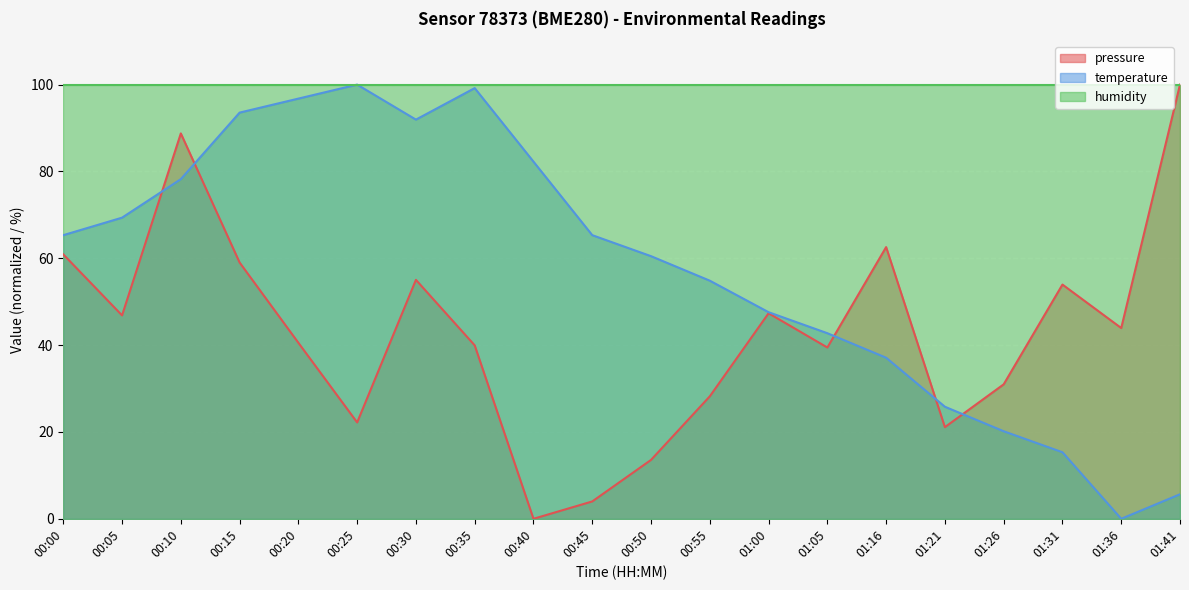

Which series has the largest total across all categories?

humidity